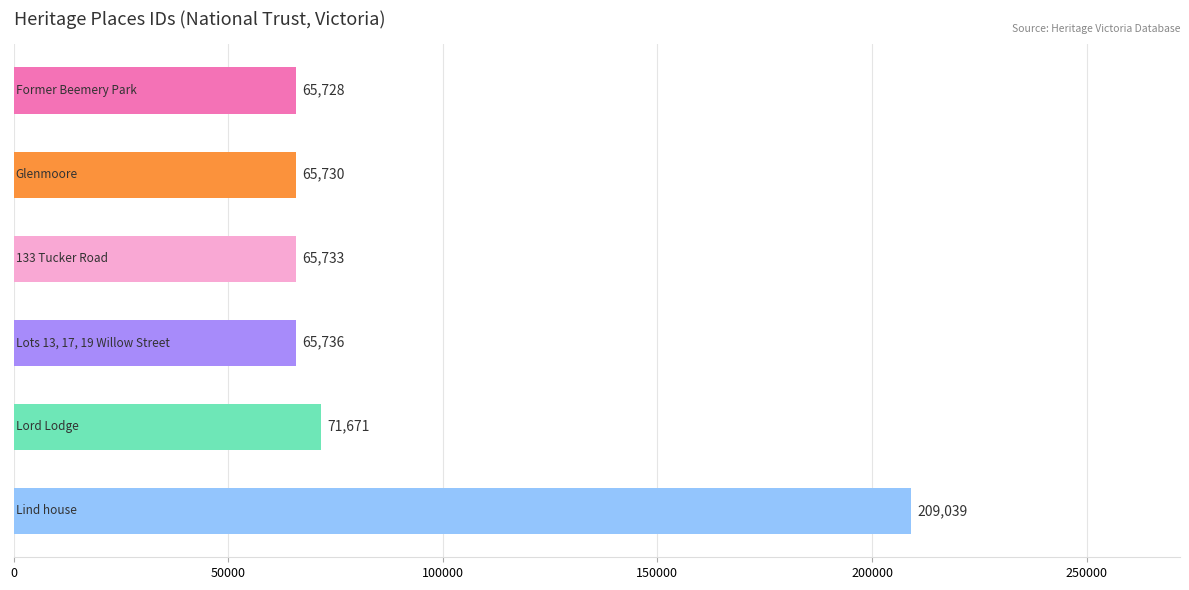

How many values are below 65736?

3